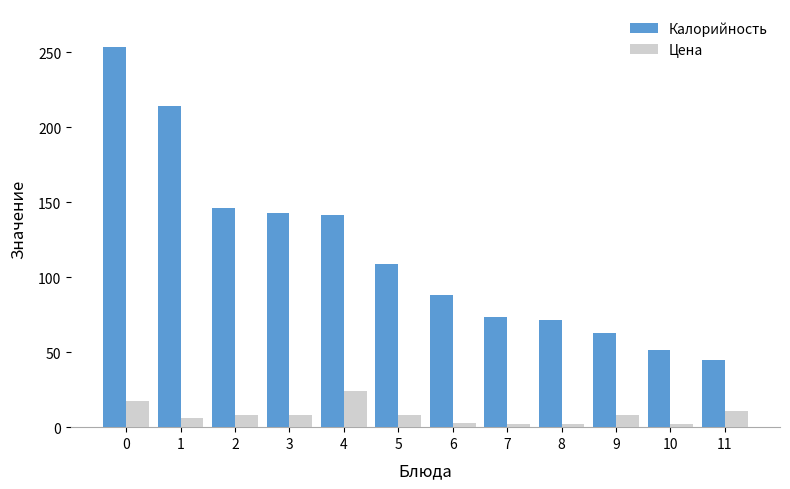

What are all the series names shown in the legend?

Калорийность, Цена